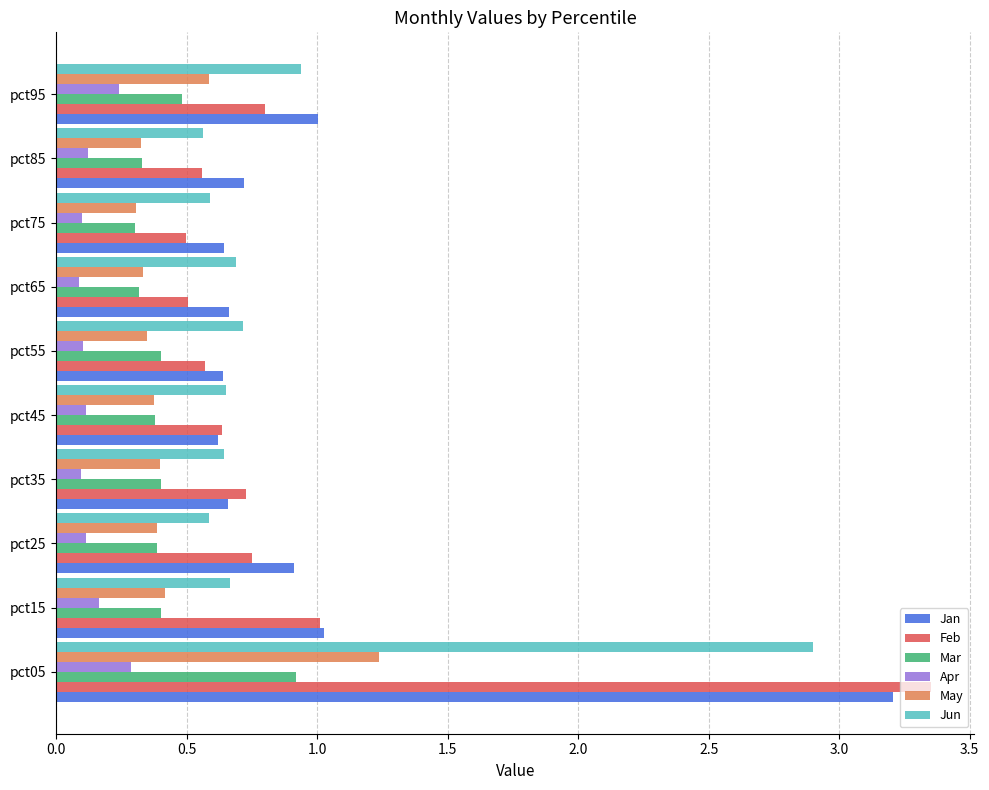

Read the Mar value at pct35.

0.4